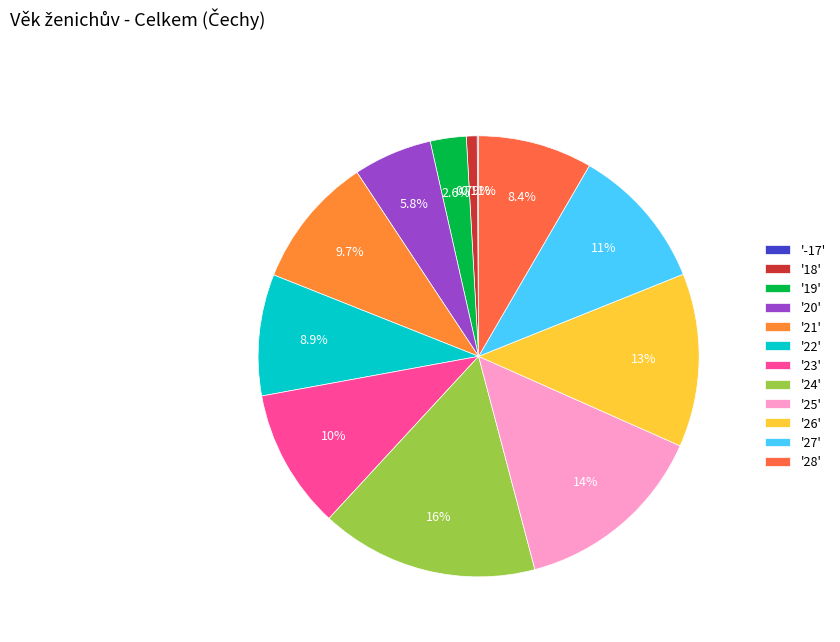

Does any single category account for the majority?

No